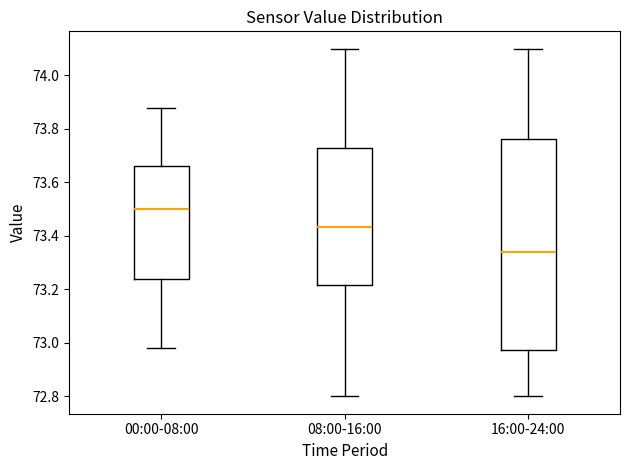

Reading left to right, read every box against the y-axis: the position of its median line, the range the box covers, and the ends of its whiskers. The values are not printed on the chart, so give them approximately, as read against the axis.

00:00-08:00: median 73.50, box 73.24 to 73.66, whiskers 72.98 to 73.88
08:00-16:00: median 73.44, box 73.22 to 73.72, whiskers 72.80 to 74.10
16:00-24:00: median 73.34, box 72.98 to 73.76, whiskers 72.80 to 74.10